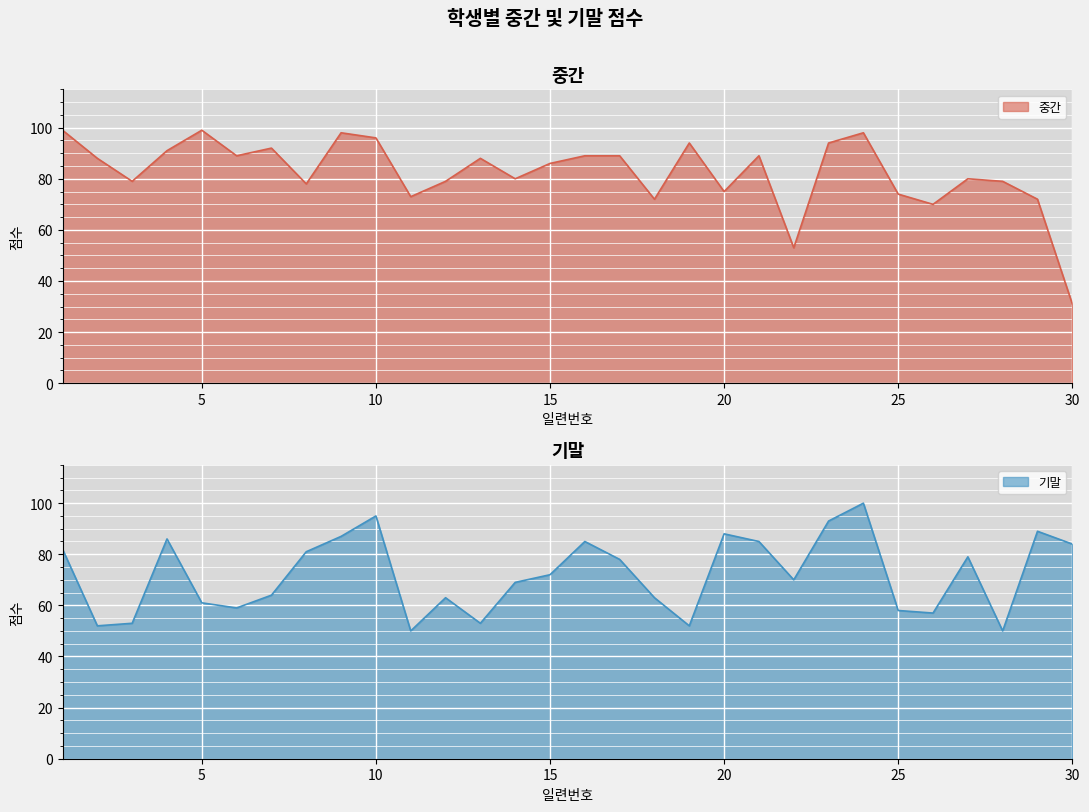

True or false: 중간 and 기말 intersect in this chart.

True